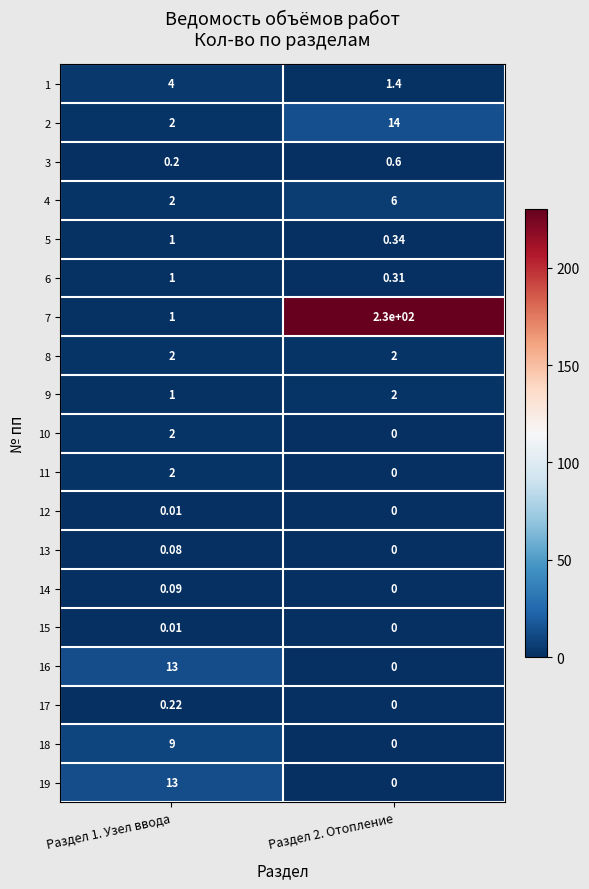

At how many categories does at least one series exceed 117?

1